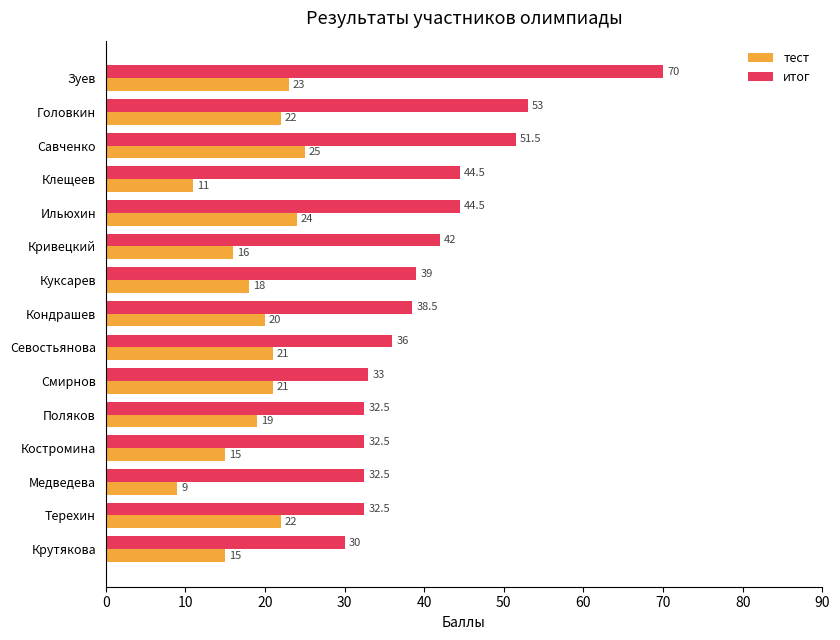

Which category has the lowest value in the тест series?

Медведева